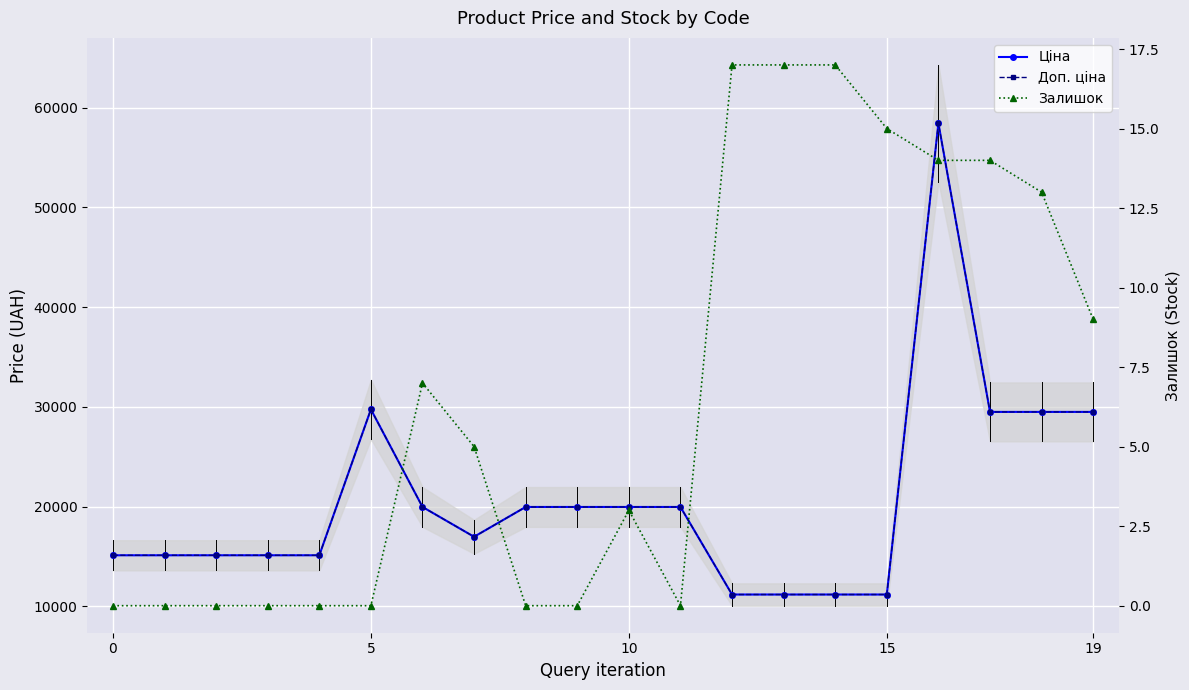

True or false: Ціна has more than 1 points higher than both neighbors.

True